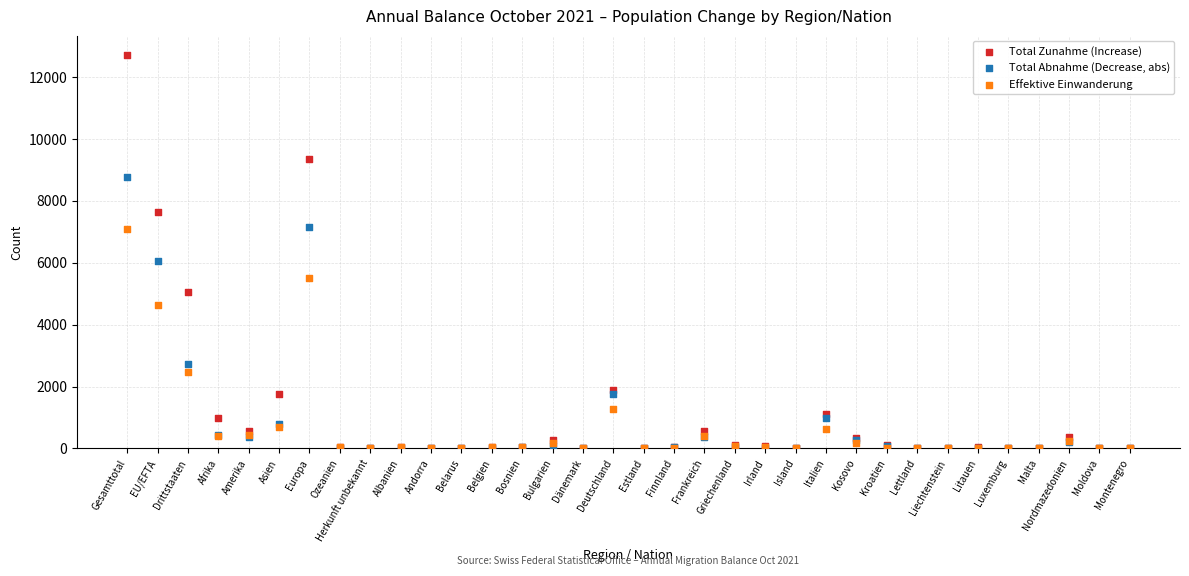

Across all series, what Y value is closest to 6349?

6048